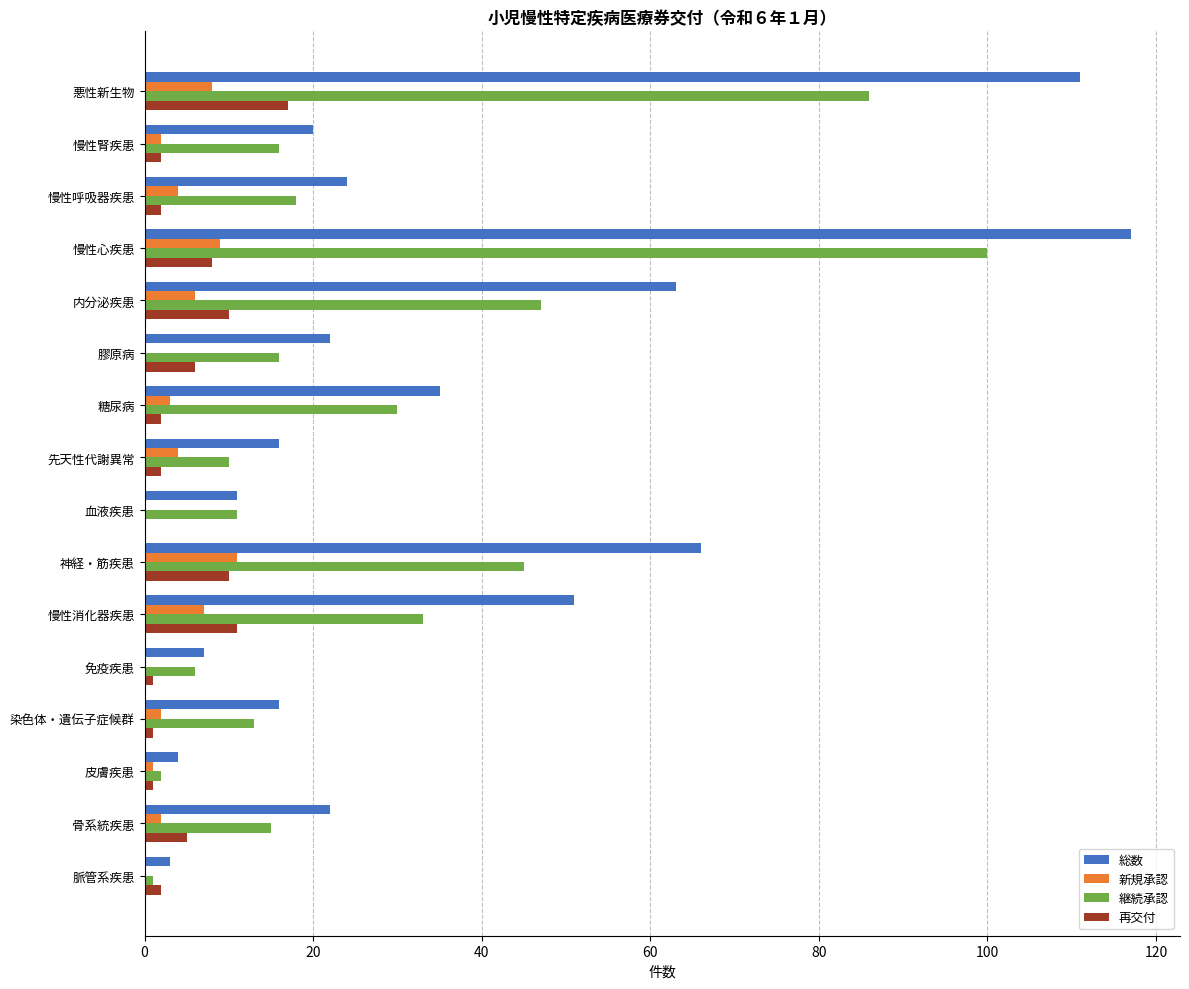

Is it true that 継続承認 equals 9 at 糖尿病?

False